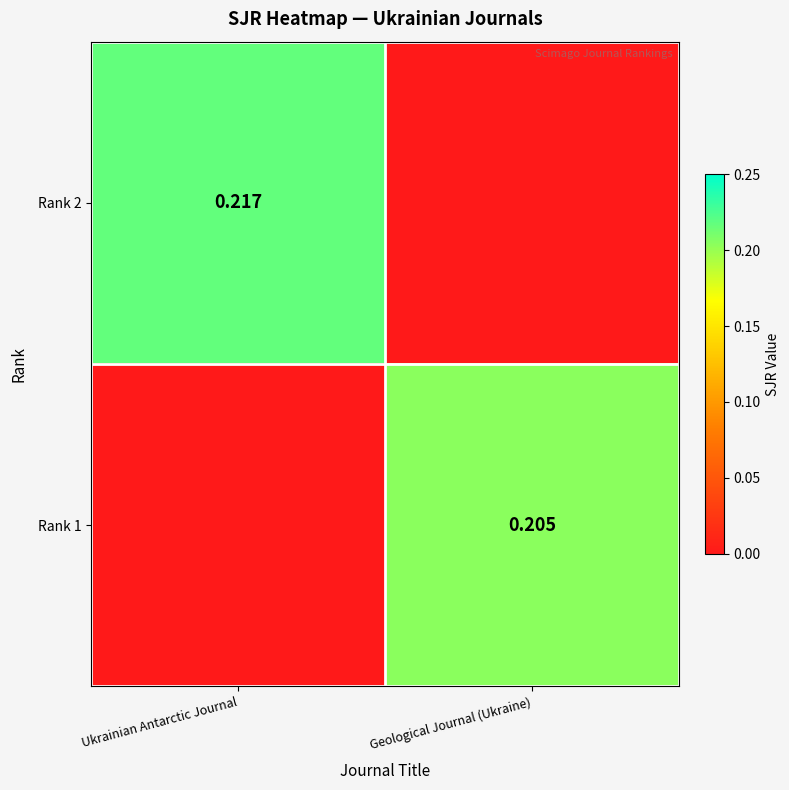

Is the value of Rank 1 at Ukrainian Antarctic Journal greater than the value of Rank 2 at Ukrainian Antarctic Journal?

No